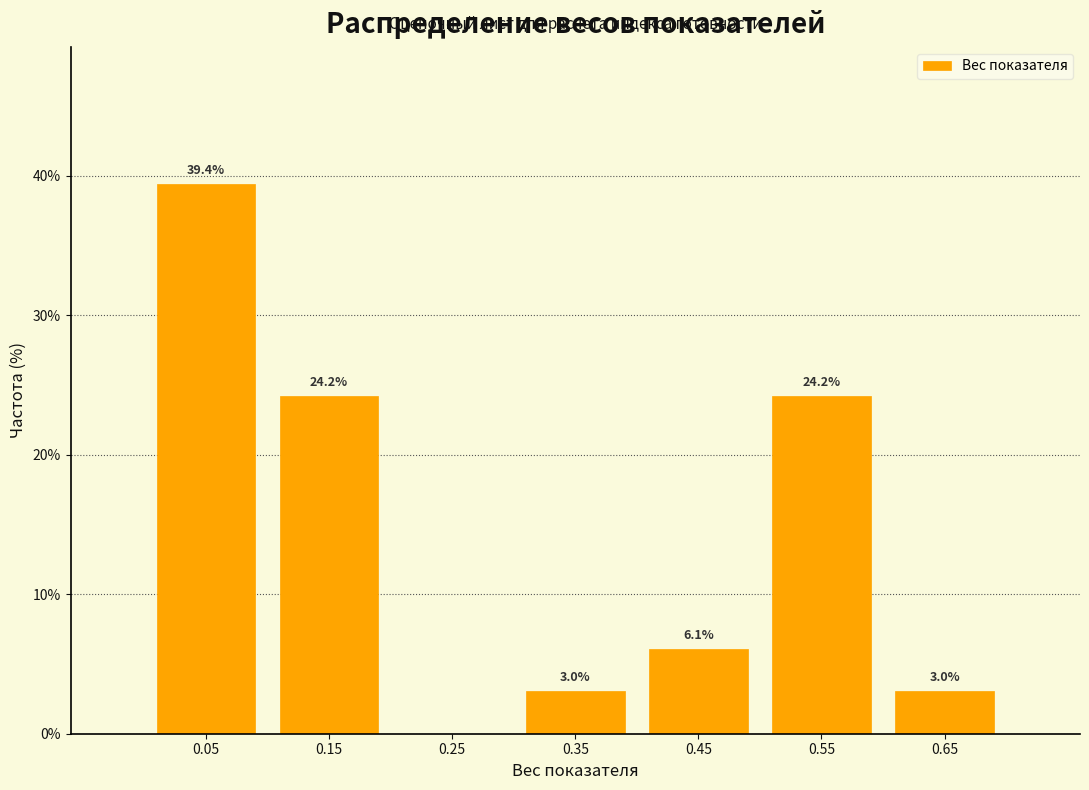

Which range on the x-axis has the tallest bar?

0.0 to 0.1